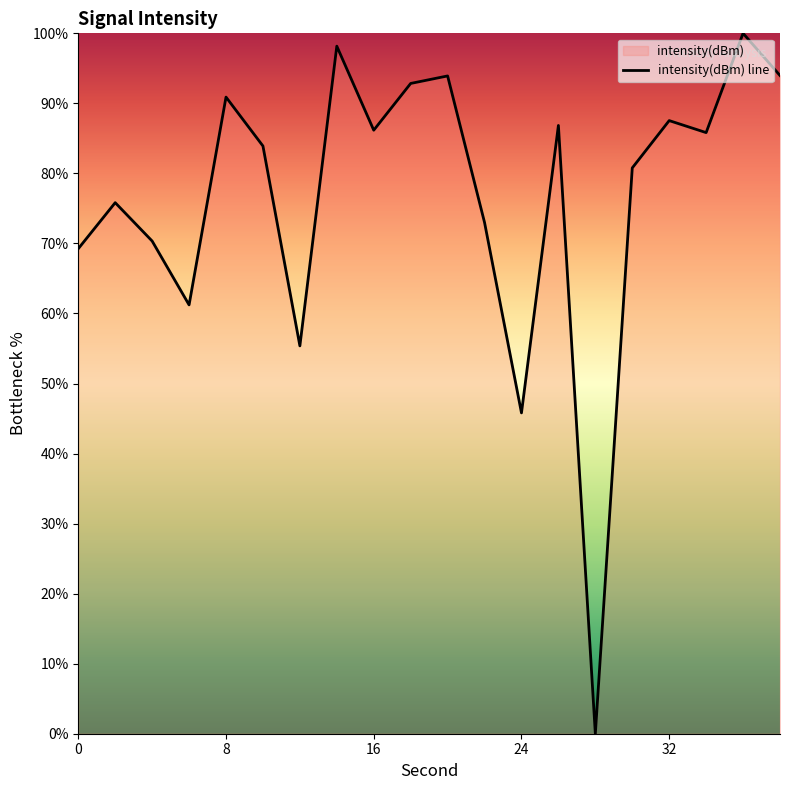

What is the change in value from 30 to 32?

+6.8